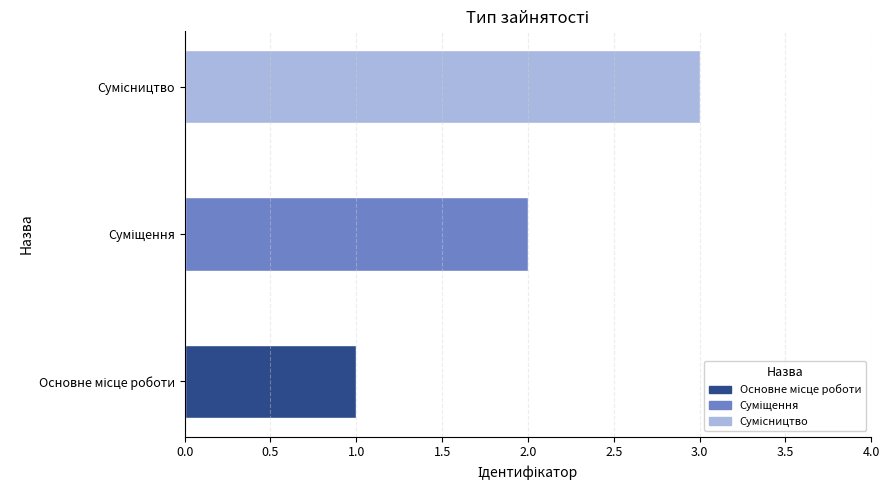

How many categories are shown in the chart?

3